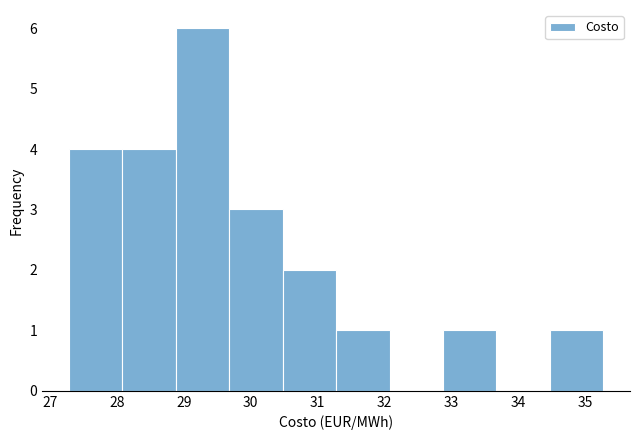

Reading left to right, list every bar in this chart as the range it spans on the x-axis followed by its height. Neither the bar edges nor the heights are printed on the chart, so give them approximately, as read against the axes.

27.3 to 28.1: 4
28.1 to 28.9: 4
28.9 to 29.7: 6
29.7 to 30.5: 3
30.5 to 31.3: 2
31.3 to 32.1: 1
32.1 to 32.9: 0
32.9 to 33.7: 1
33.7 to 34.5: 0
34.5 to 35.3: 1